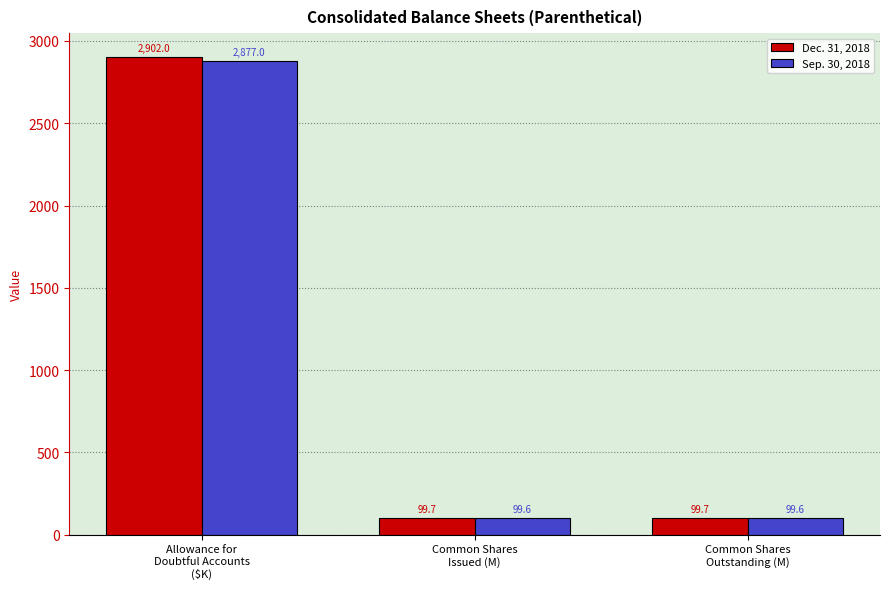

What is the total value across all series at Allowance for
Doubtful Accounts
($K)?

5779.0